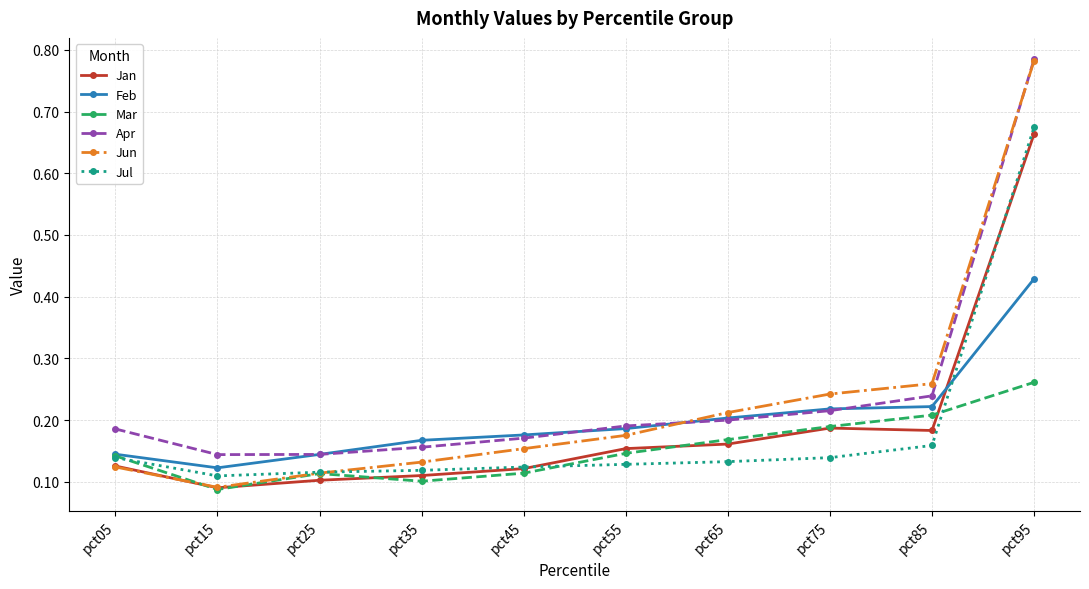

How many Jan values are between 0 and 1?

10